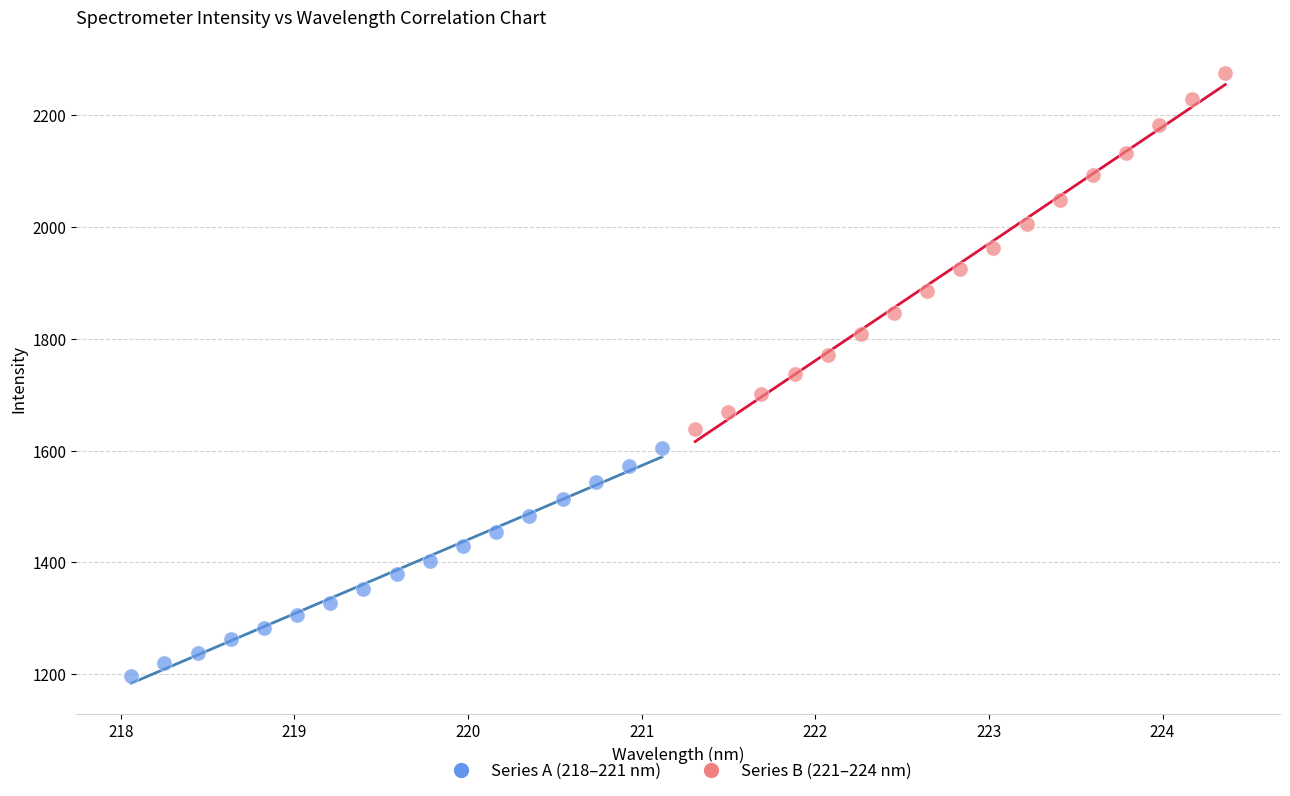

Which series contains the lowest Y value?

Series A (218–221 nm)